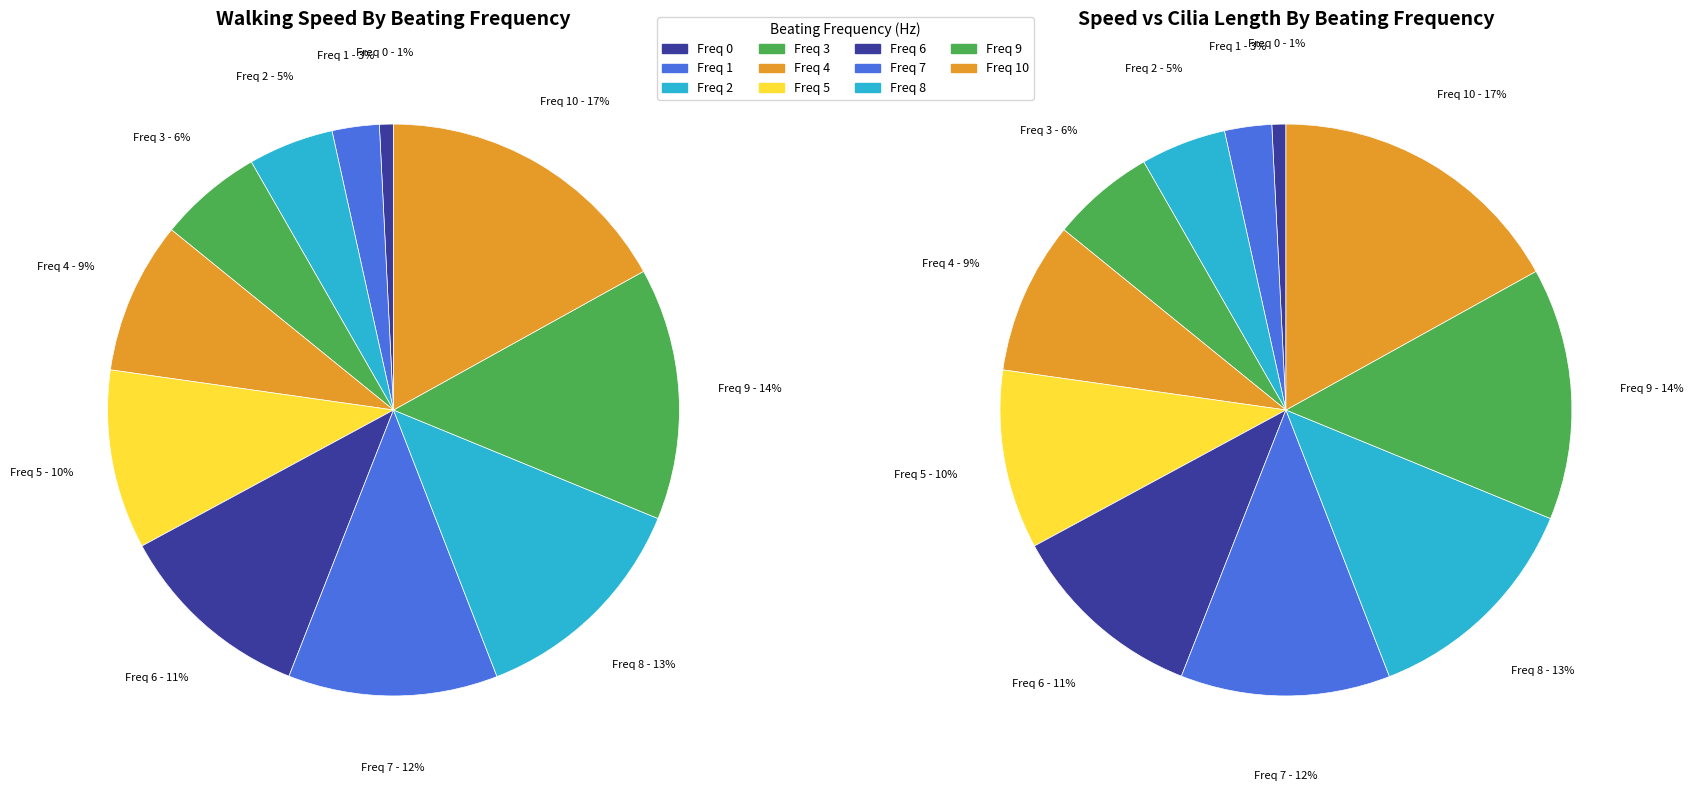

Do 5 and 7 together represent more than half of the pie?

No